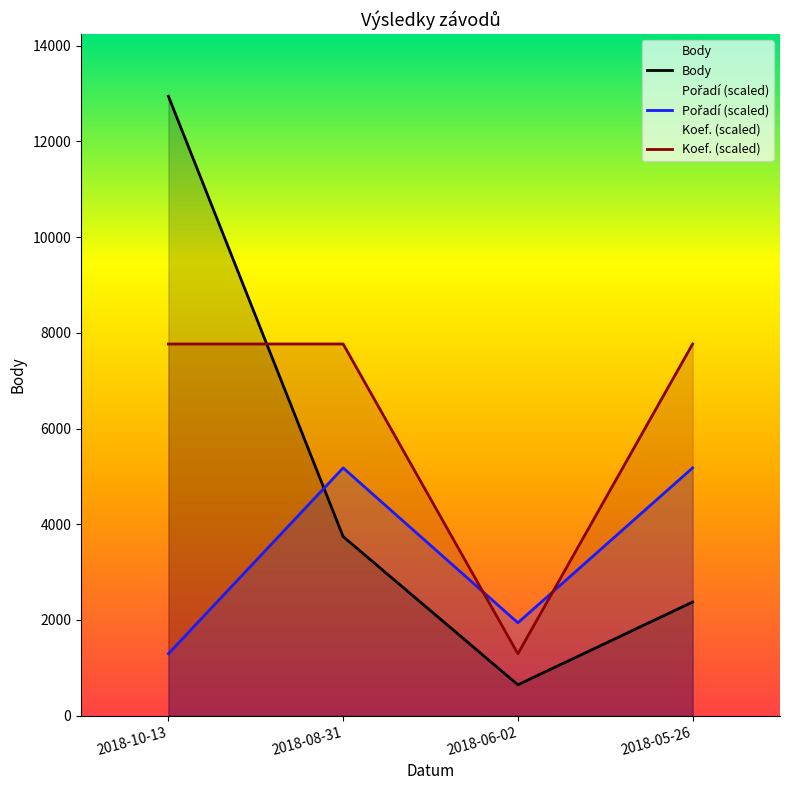

What is the sum of the Body values at 2018-05-26 and 2018-06-02?

3021.0